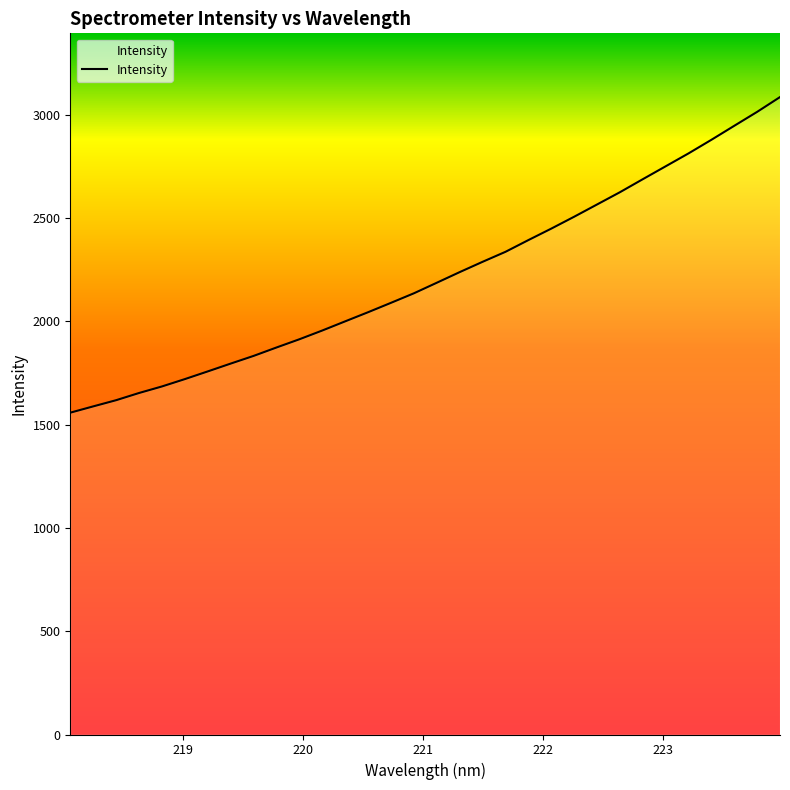

What is the minimum value shown in the chart?

1557.2